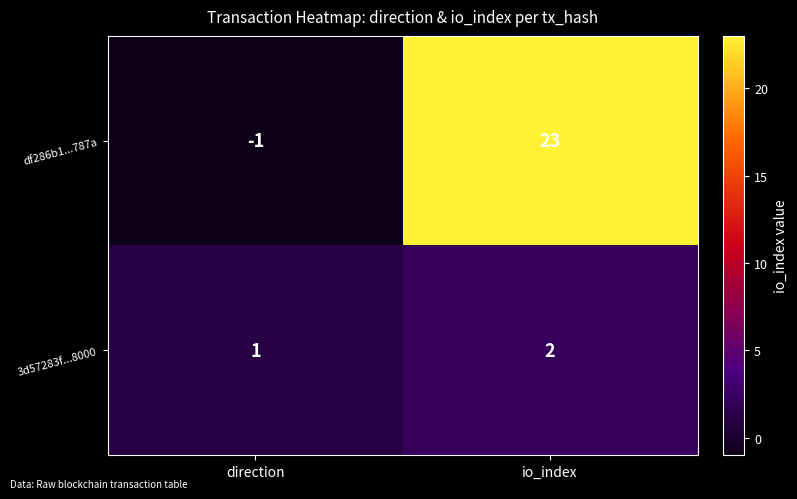

What is the sum of the df286b1...787a values at direction and io_index?

22